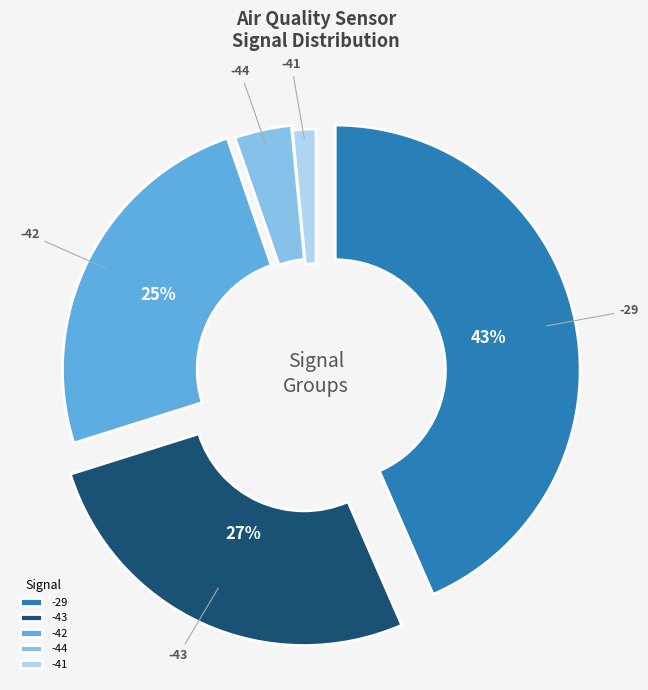

Which category has the biggest portion of the pie?

-29